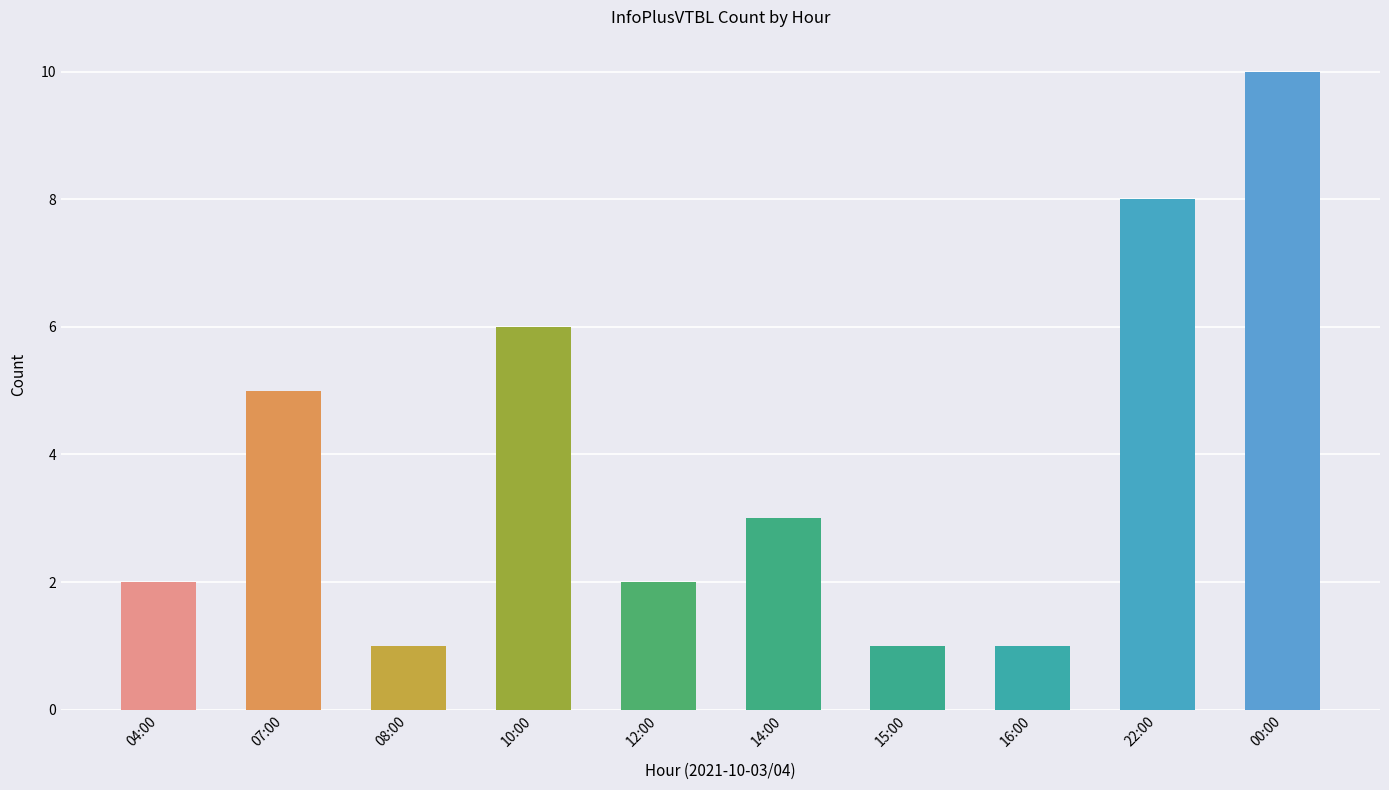

True or false: the data shows 5 at 22:00.

False